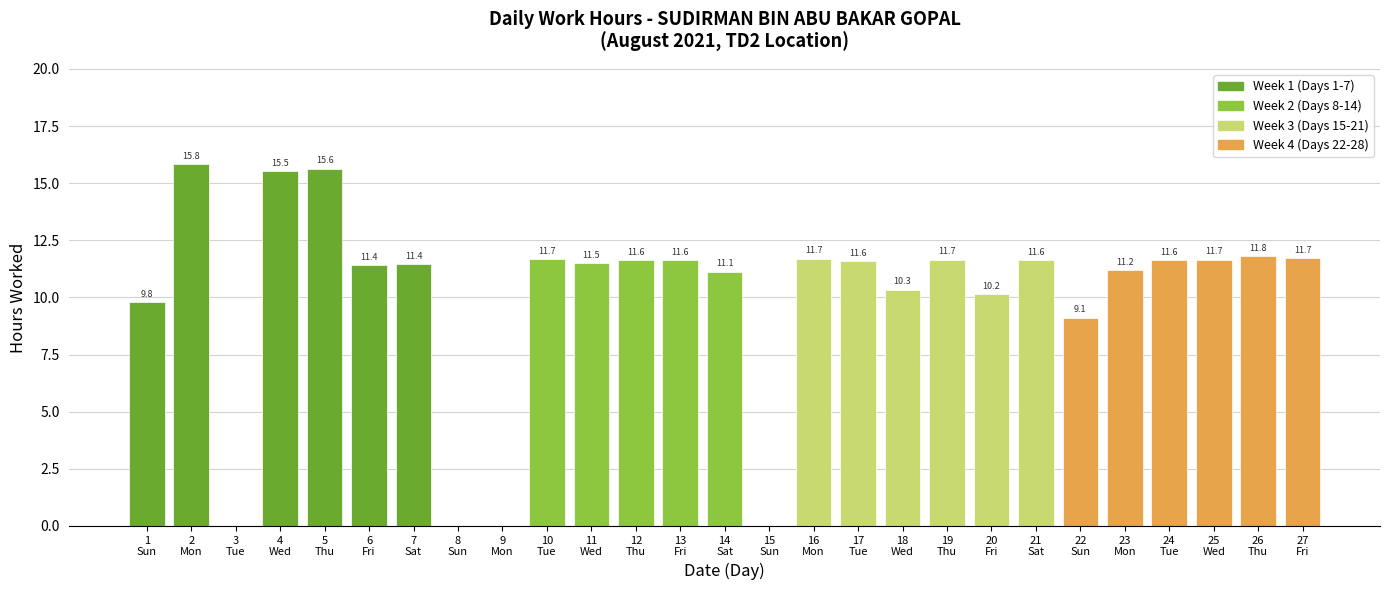

What is the sum of the values at 3
Tue and 21
Sat?

11.6